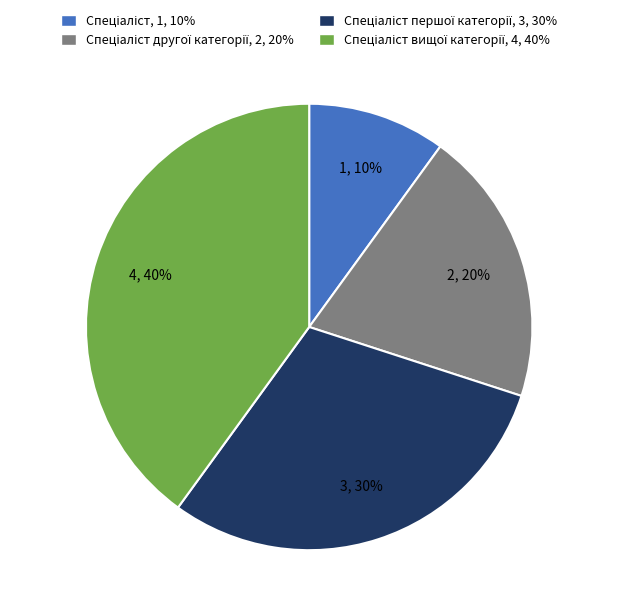

To the nearest percent, what is the difference between the largest and smallest slice percentages?

30%